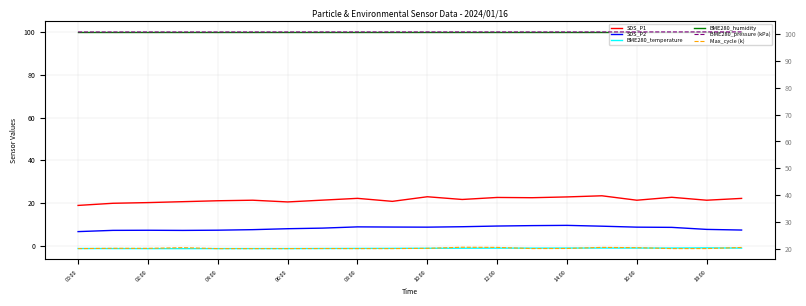

Read the BME280_temperature value at 19.

-1.0